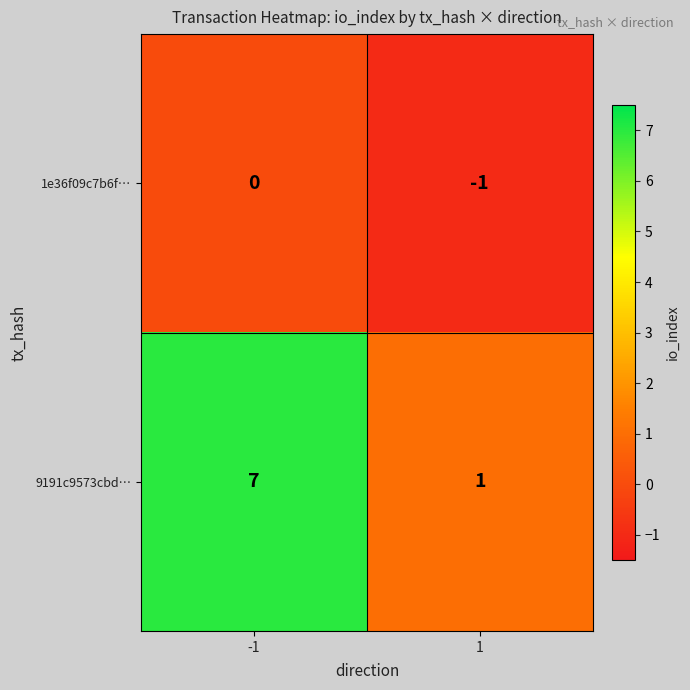

Reading left to right, transcribe all the data shown in this chart.

1e36f09c7b6f…: 0	-1
9191c9573cbd…: 7	1